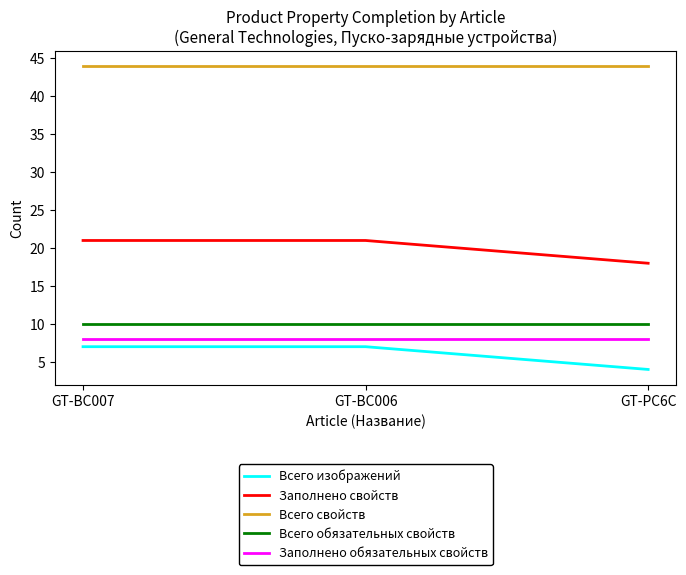

Does the chart have visible grid lines?

No